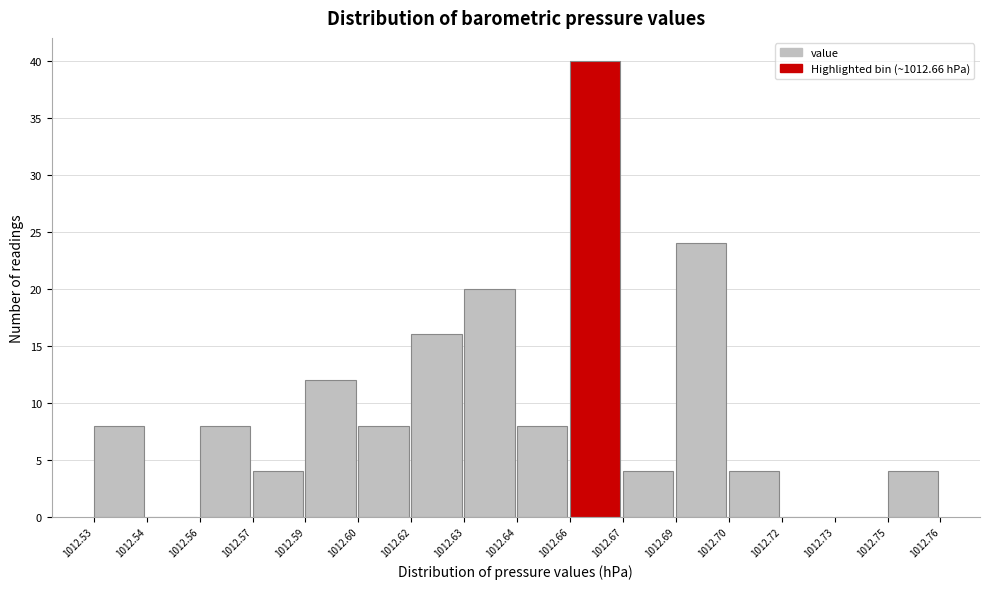

Reading left to right, what are all the values shown in this chart?

1012.53=8	1012.54=0	1012.56=8	1012.57=4	1012.59=12	1012.60=8	1012.62=16	1012.63=20	1012.64=8	1012.66=40	1012.67=4	1012.69=24	1012.70=4	1012.72=0	1012.73=0	1012.75=4